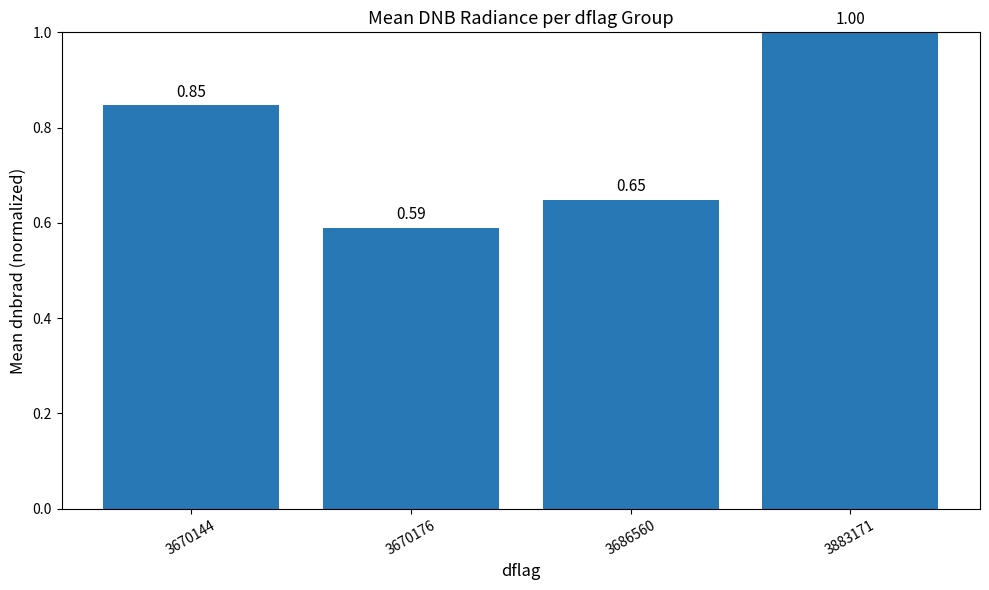

What is the change in value from 3670144 to 3670176?

-0.3